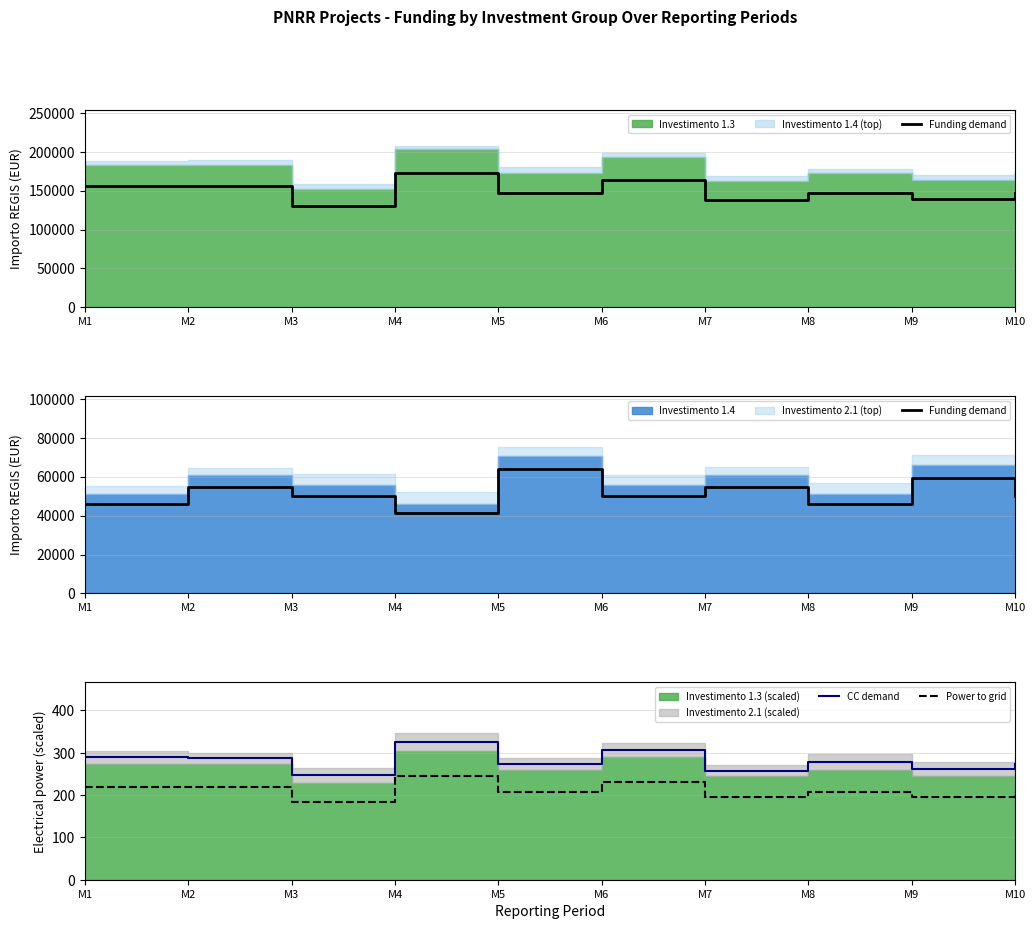

True or false: Power to grid has more than 0 points higher than both neighbors.

True